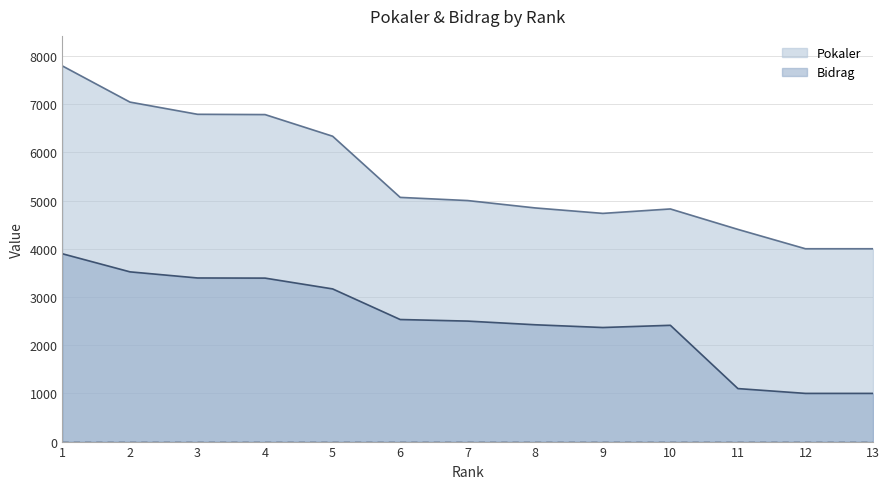

True or false: Pokaler and Bidrag cross at least once.

False